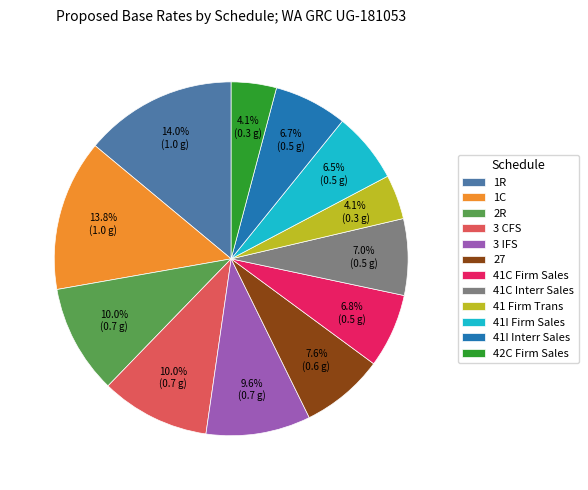

The 42C Firm Sales slice represents 4% of the pie. True or false?

True